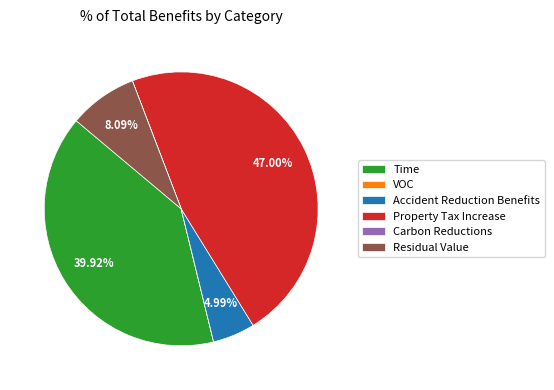

Does Property Tax Increase account for over 50% of the chart?

No